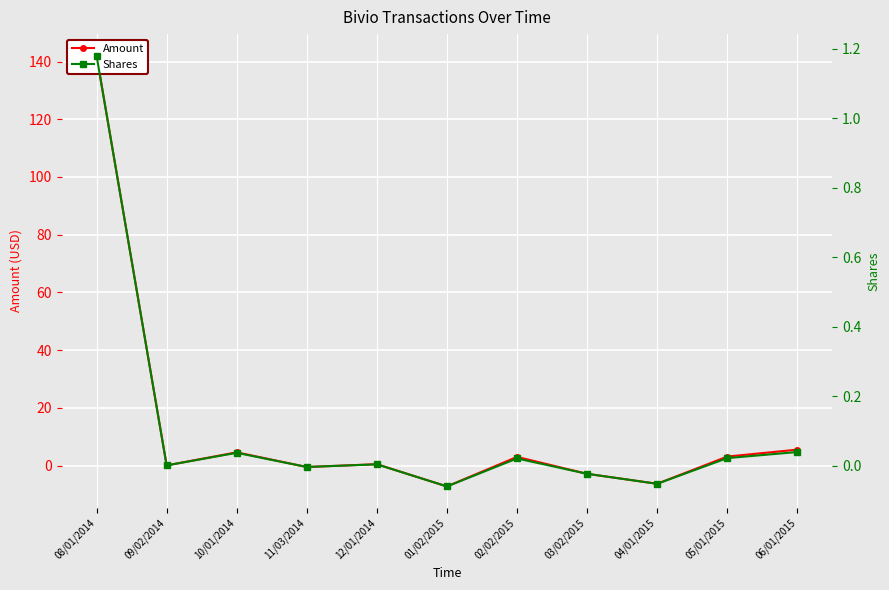

At which category is the sum across all series the highest?

08/01/2014